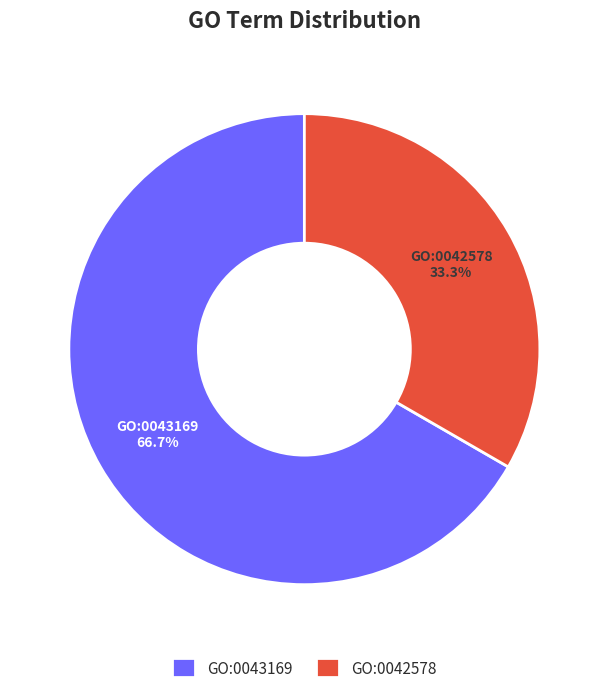

Which category accounts for the majority?

GO:0043169